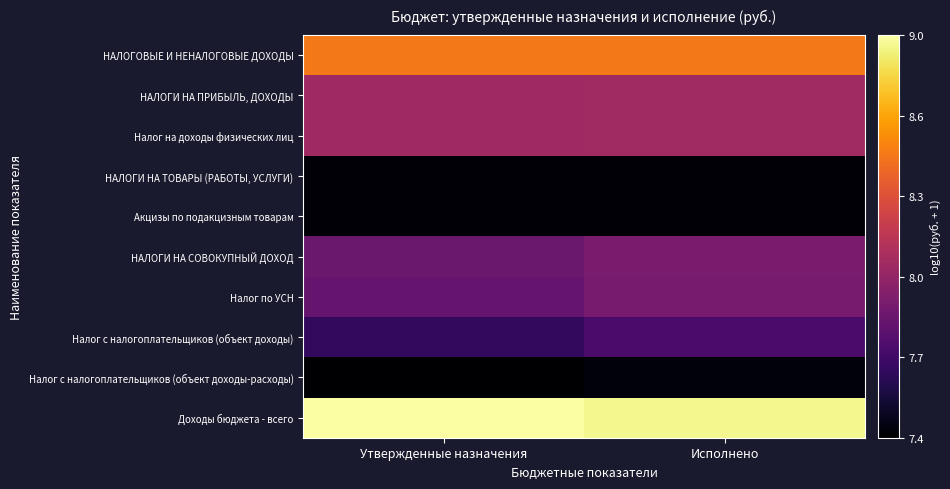

Rank the series at Исполнено from lowest to highest value.

НАЛОГИ НА ТОВАРЫ (РАБОТЫ, УСЛУГИ), Акцизы по подакцизным товарам, Налог с налогоплательщиков (объект доходы-расходы), Налог с налогоплательщиков (объект доходы), Налог по УСН, НАЛОГИ НА СОВОКУПНЫЙ ДОХОД, НАЛОГИ НА ПРИБЫЛЬ, ДОХОДЫ, Налог на доходы физических лиц, НАЛОГОВЫЕ И НЕНАЛОГОВЫЕ ДОХОДЫ, Доходы бюджета - всего